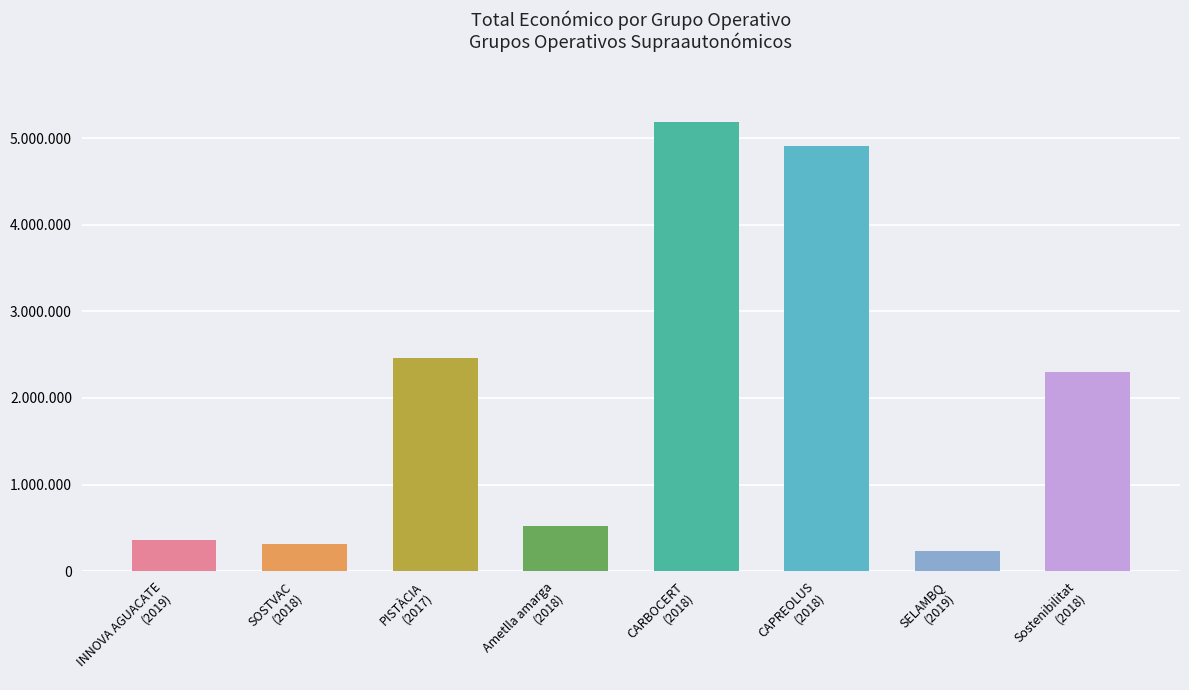

What is the difference between the maximum and minimum values?

4955066